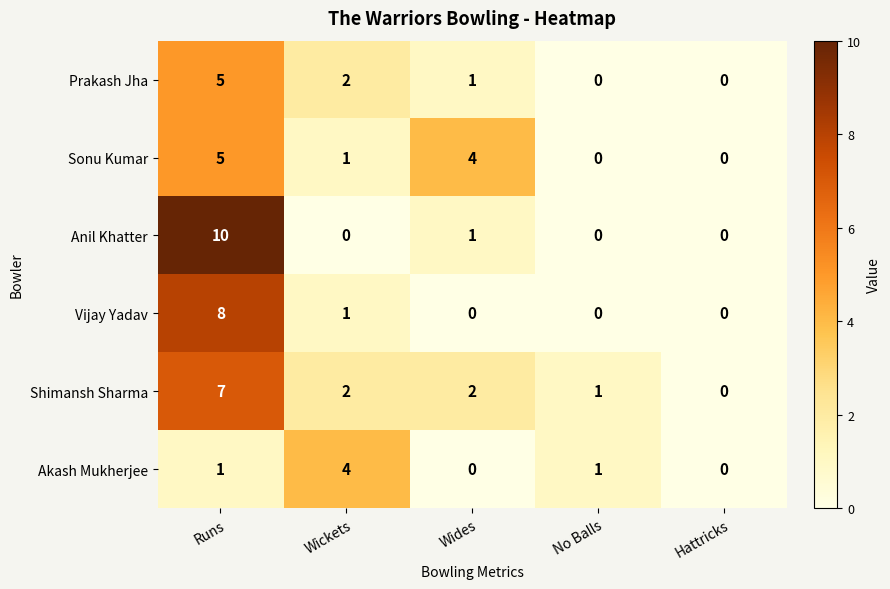

Is it true that Anil Khatter equals 0 at No Balls?

True